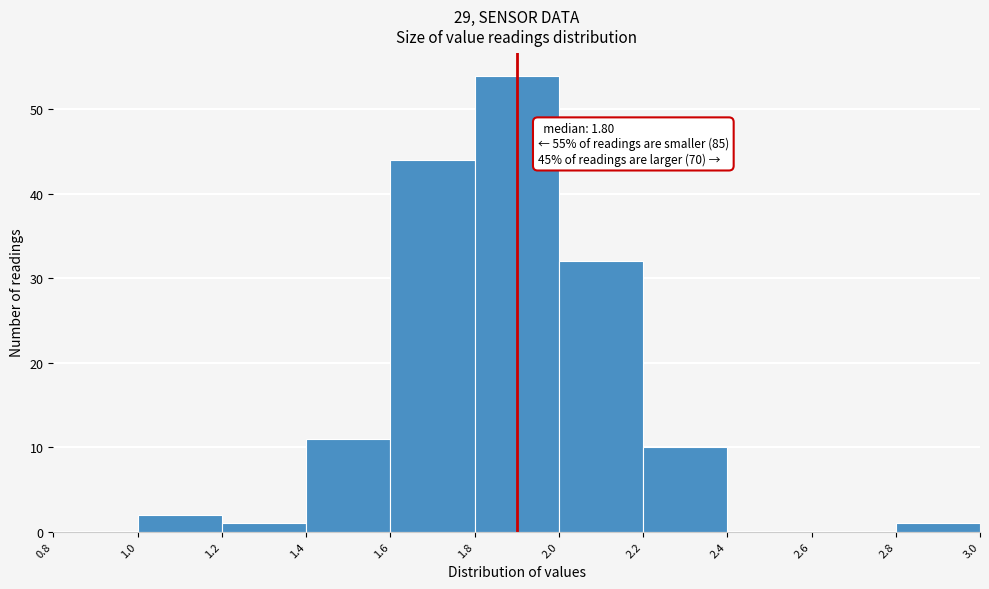

Which range on the x-axis has the tallest bar?

1.8 to 2.0